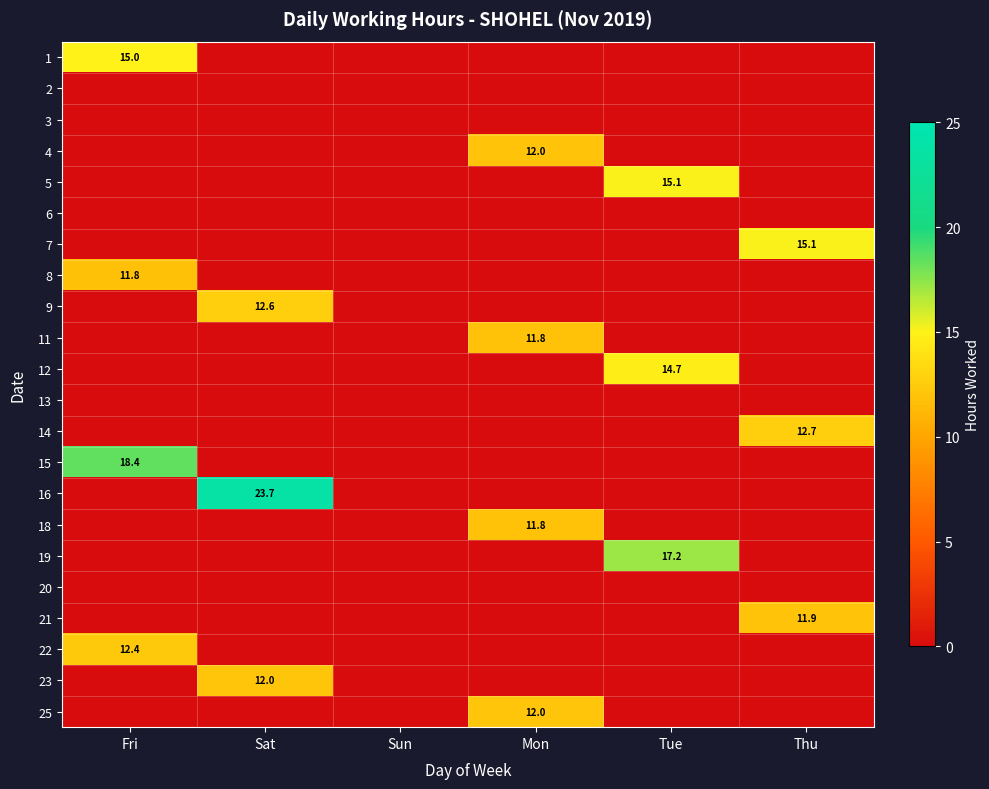

True or false: 8 has a value of 15.4 at Fri.

False